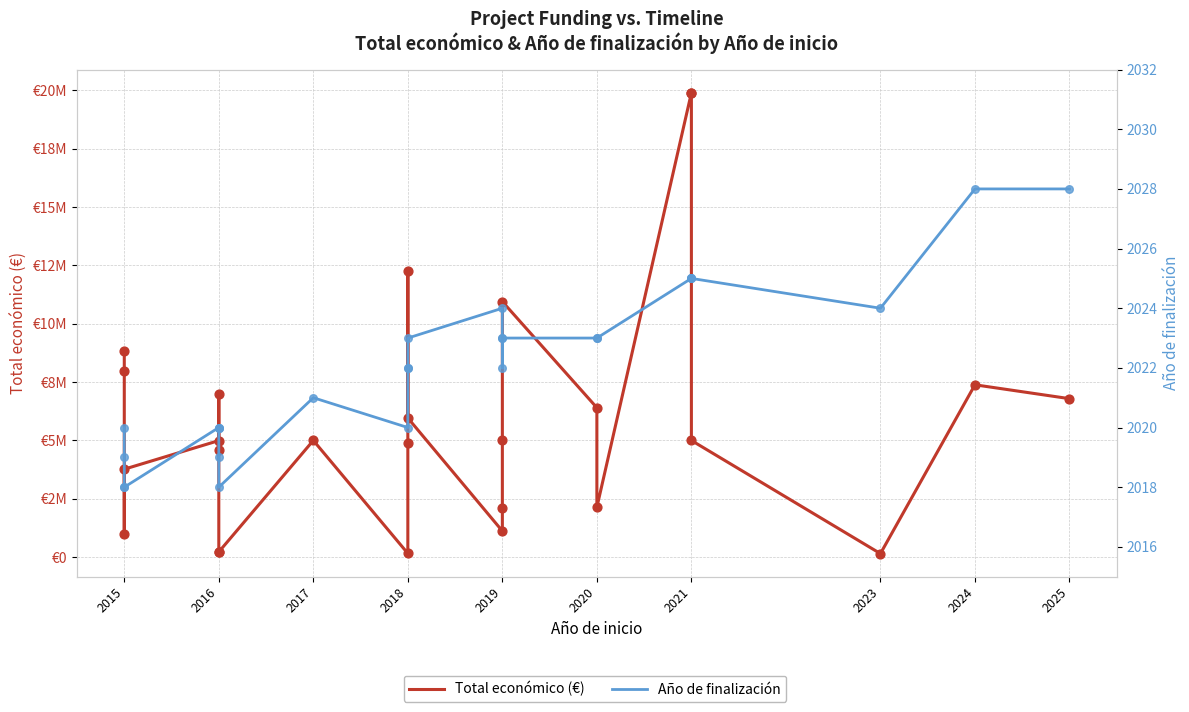

Which series reaches the minimum Y coordinate?

Año de finalización